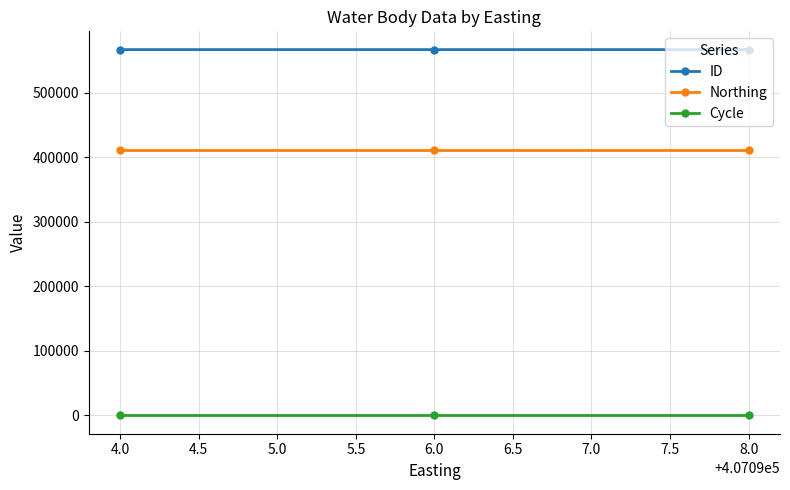

List the series in order of their peak value, lowest first.

Cycle, Northing, ID